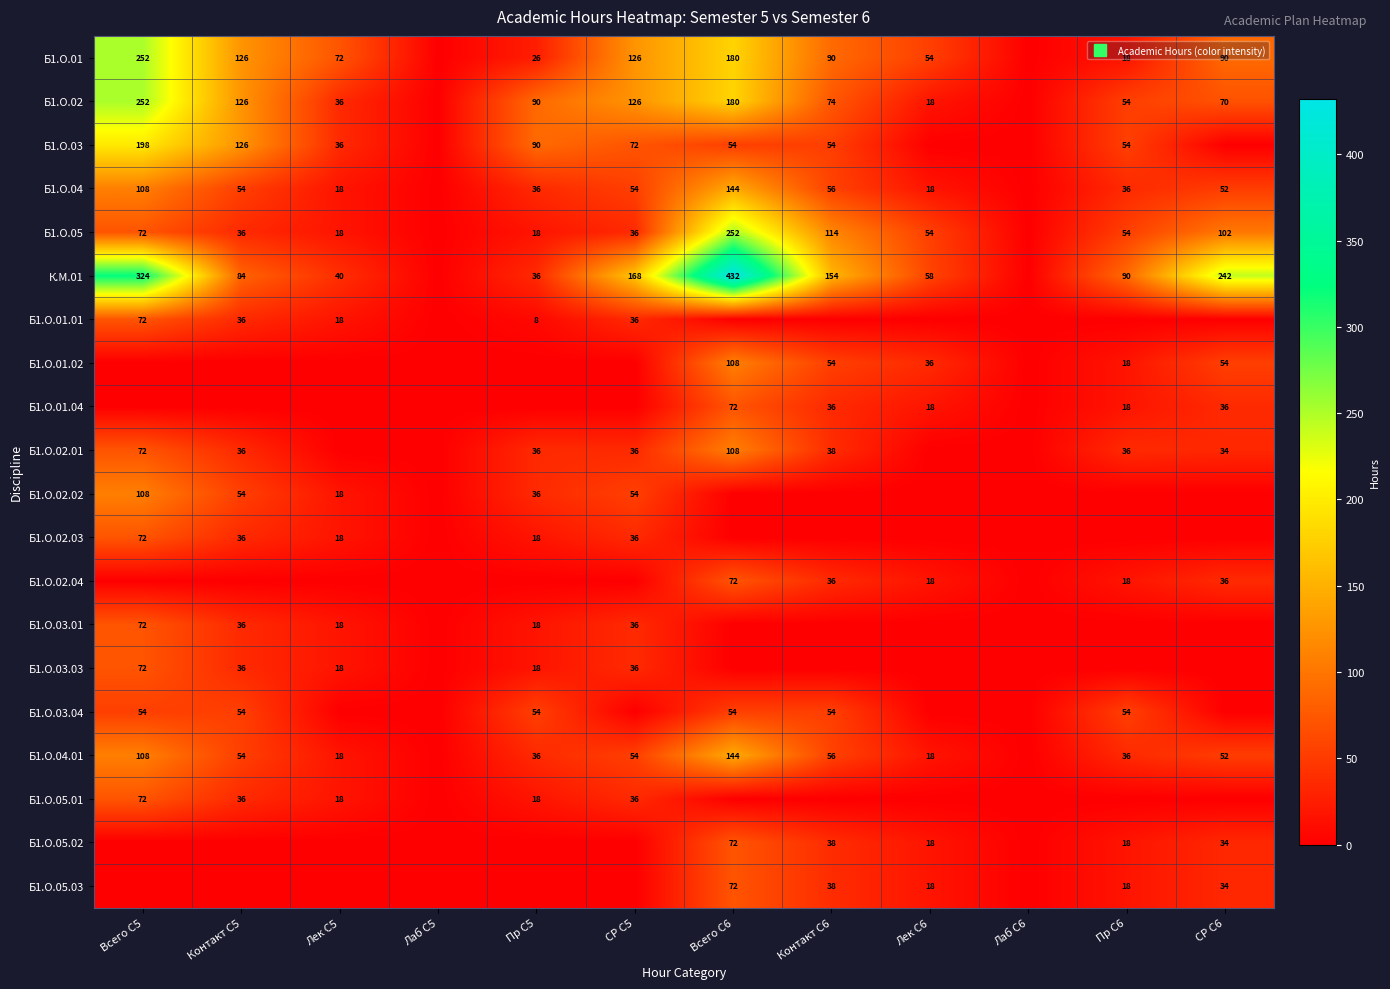

Which series has the largest range (max minus min)?

К.М.01